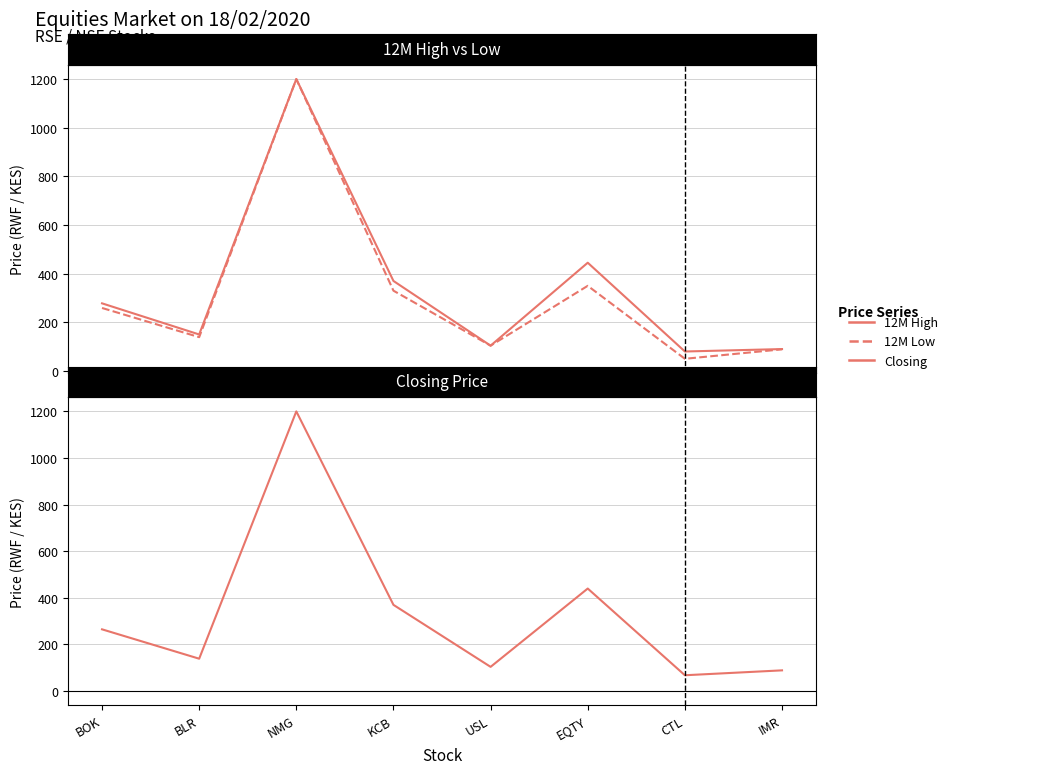

List the series in order of their overall mean, highest first.

12M High, Closing, 12M Low